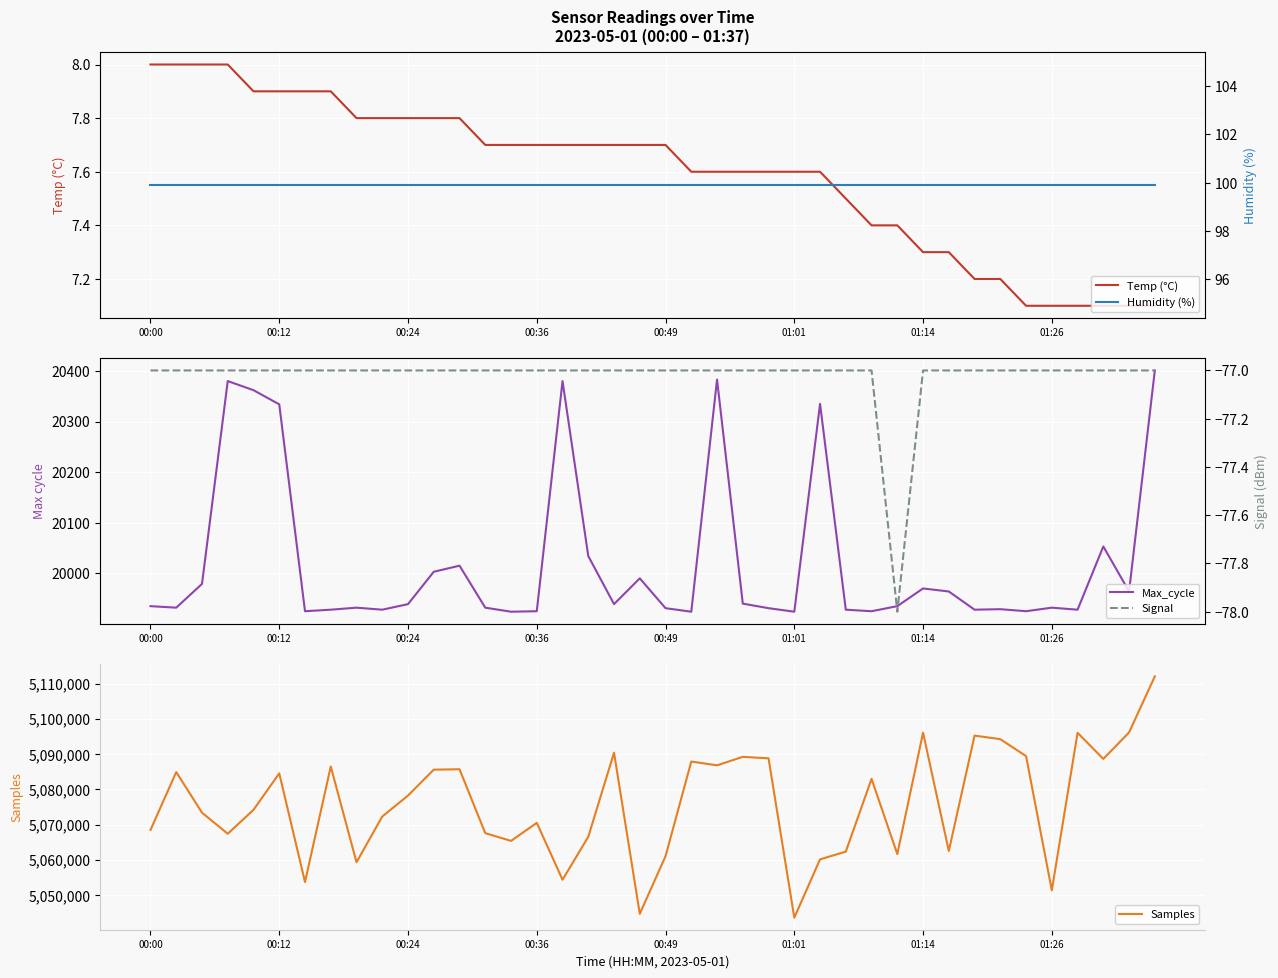

What is the total value across all series at 11?

5105605.7